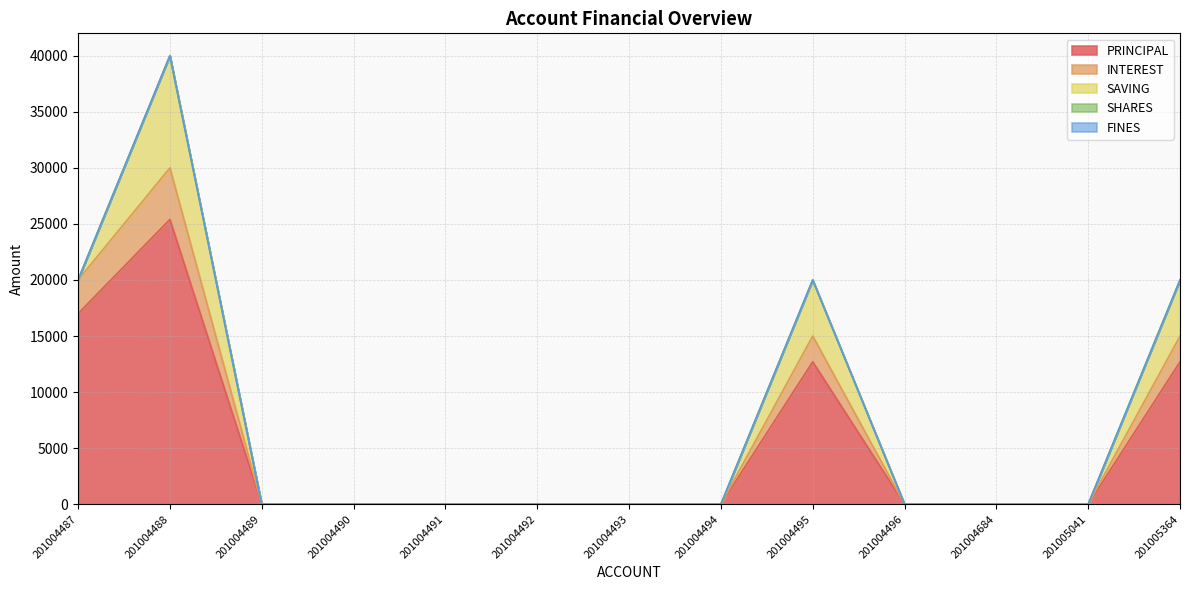

How many data points does each series have?

13